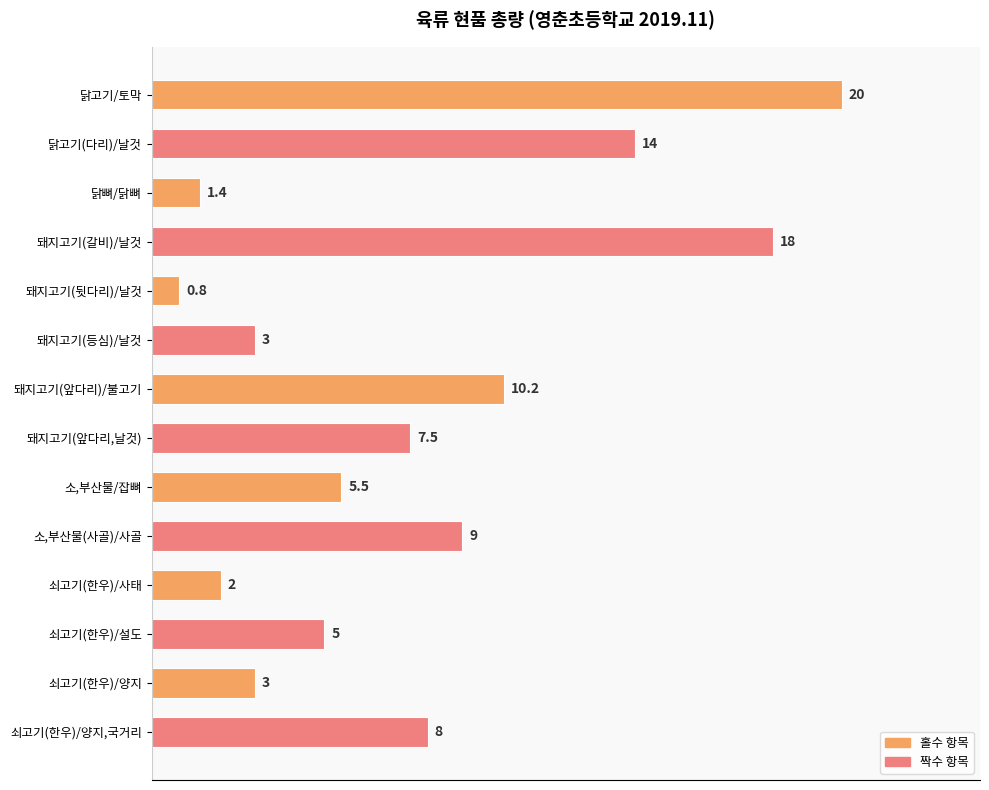

Between 닭고기/토막 and 돼지고기(뒷다리)/날것, which is larger?

닭고기/토막